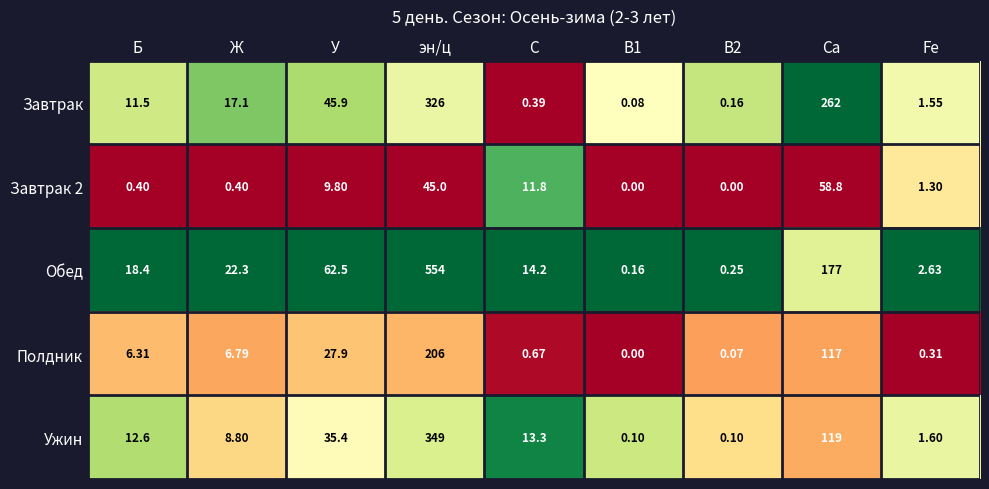

At which label does Завтрак 2 first exceed 1?

У